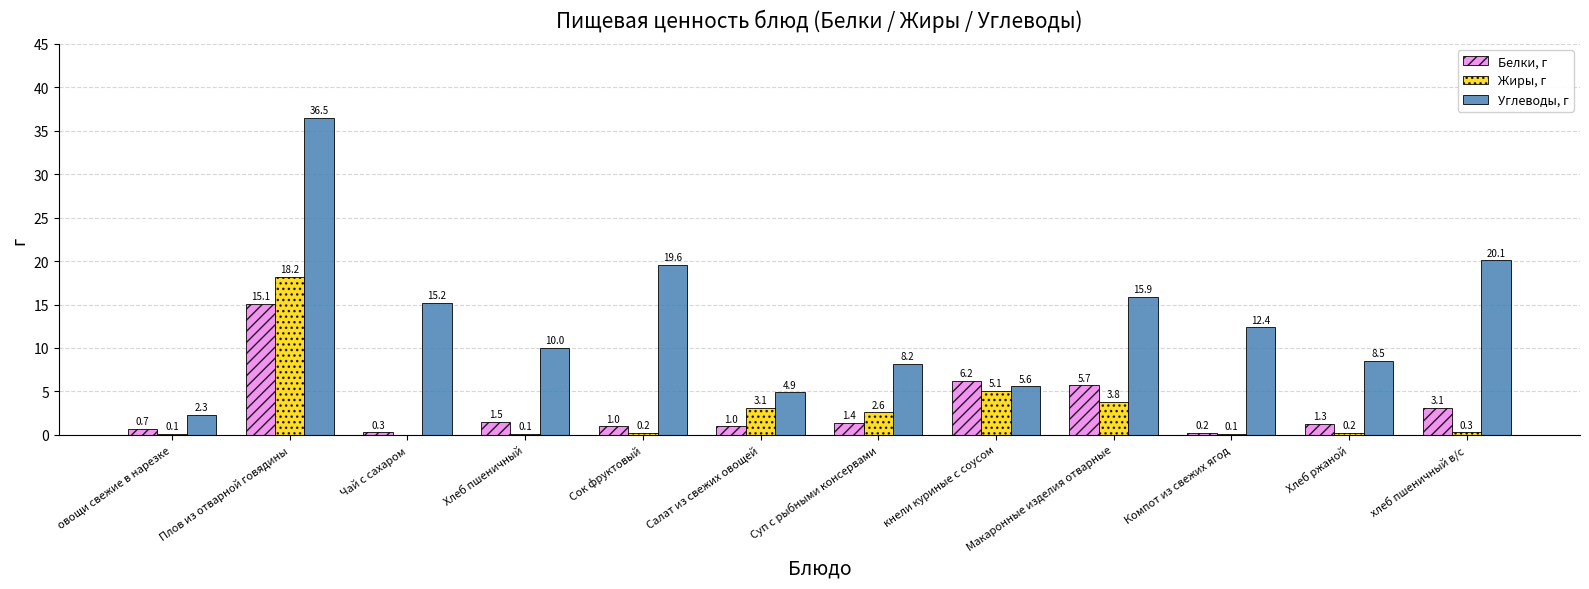

Between Салат из свежих овощей and Макаронные изделия отварные, which series saw the biggest shift?

Углеводы, г